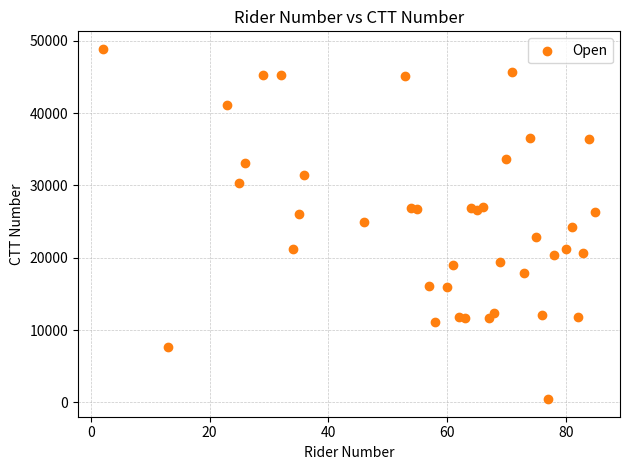

What is the range of X values (max minus min)?

83